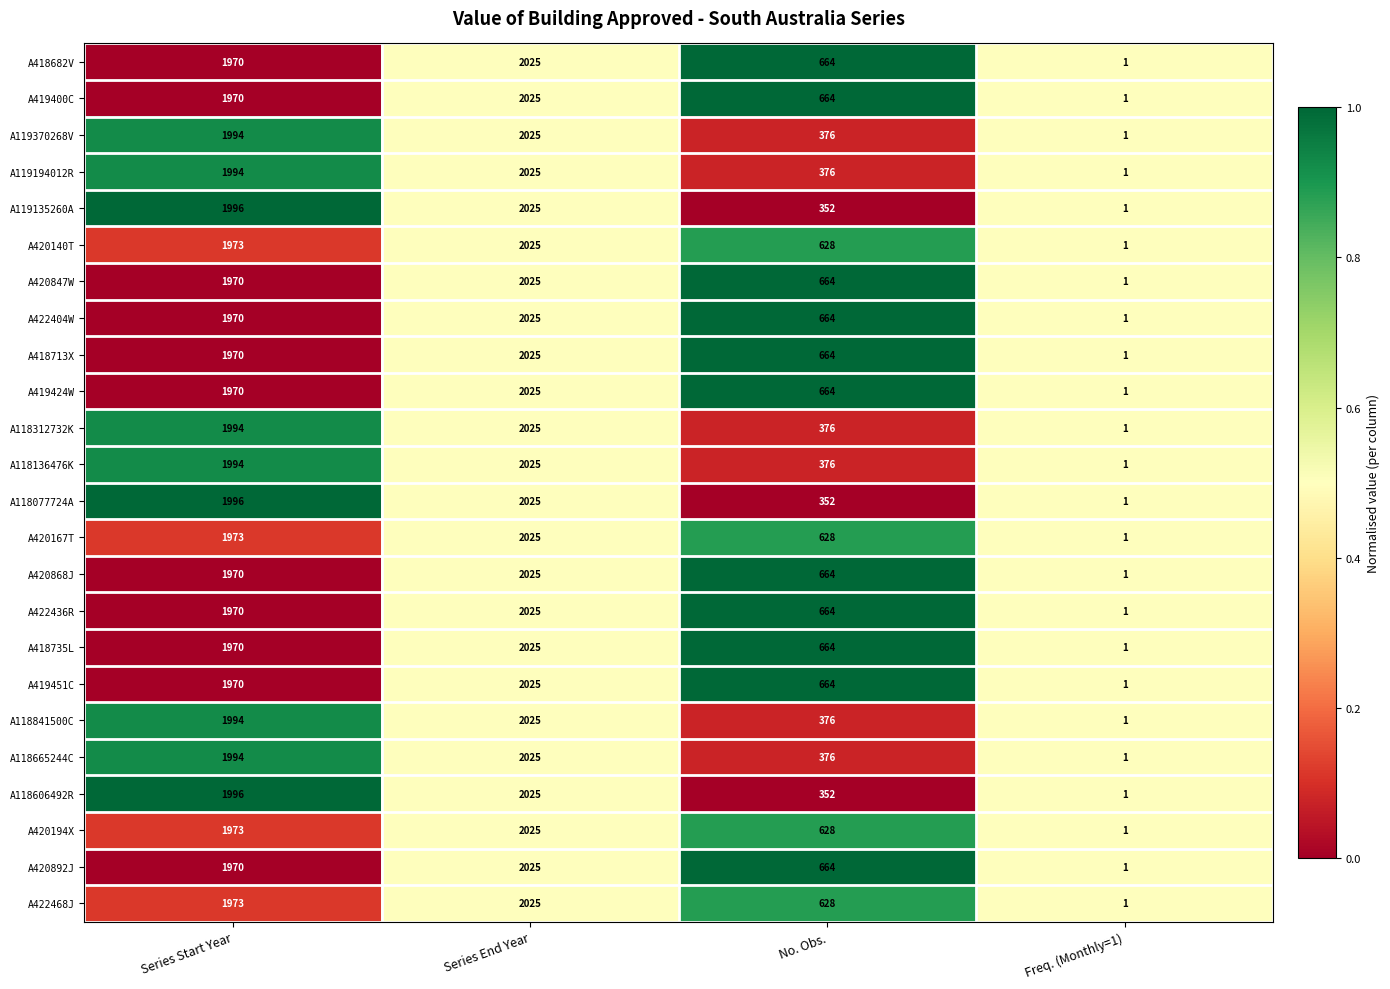

What is the sum of all A420847W values?

4660